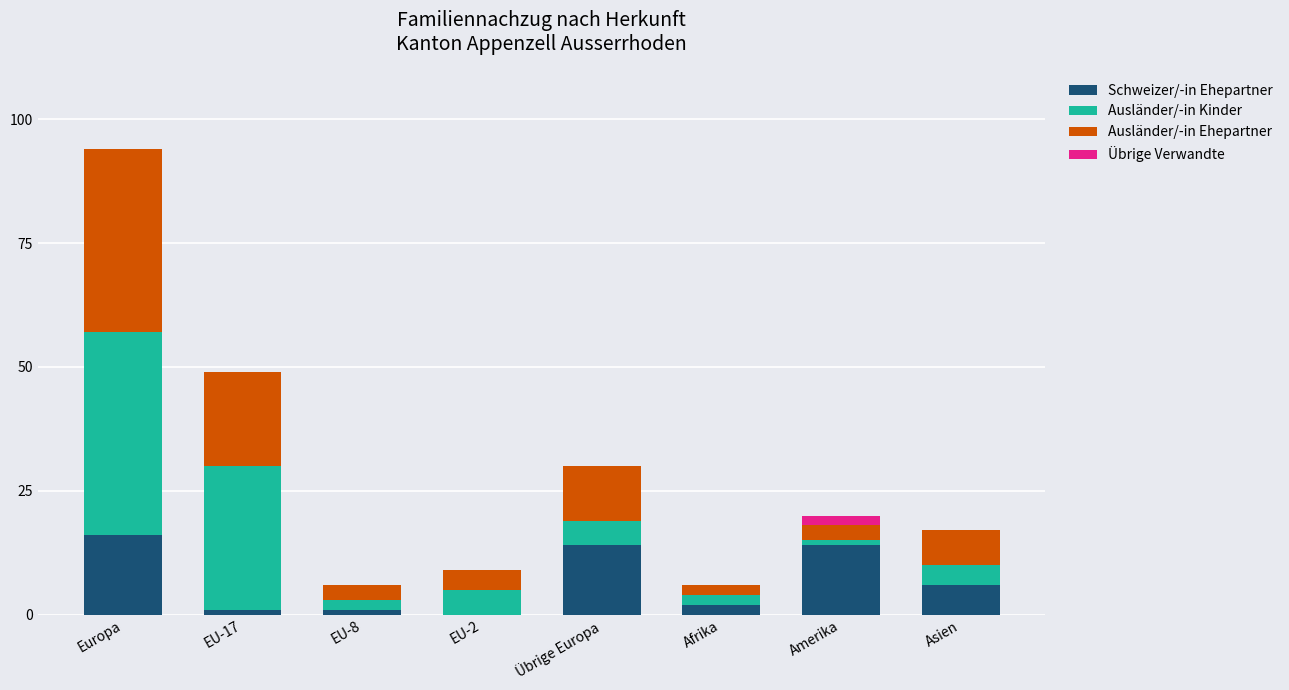

The value of Schweizer/-in Ehepartner at Übrige Europa is 19. True or false?

False